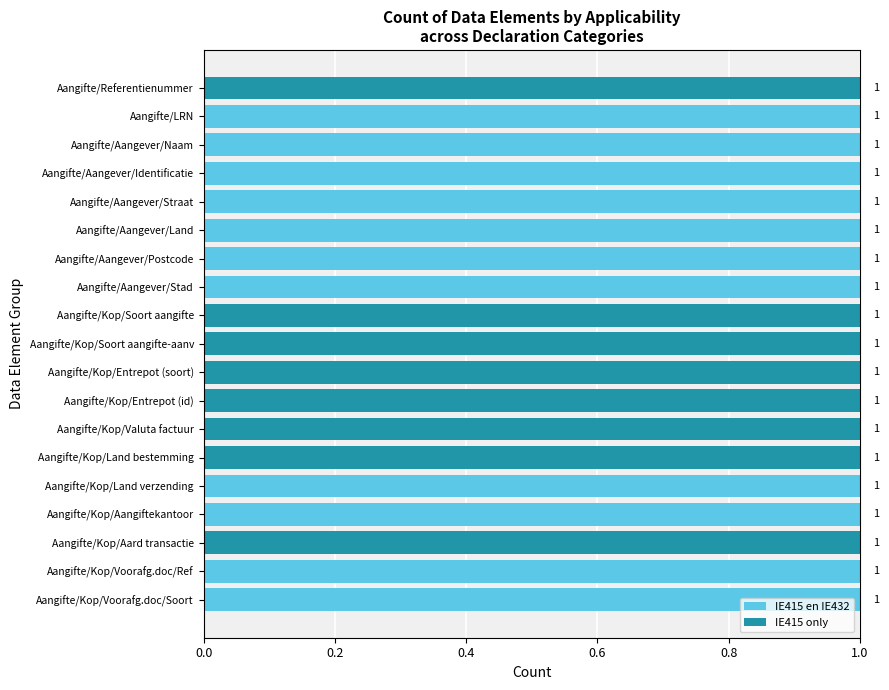

How many IE415 en IE432 values are between 0 and 1?

19